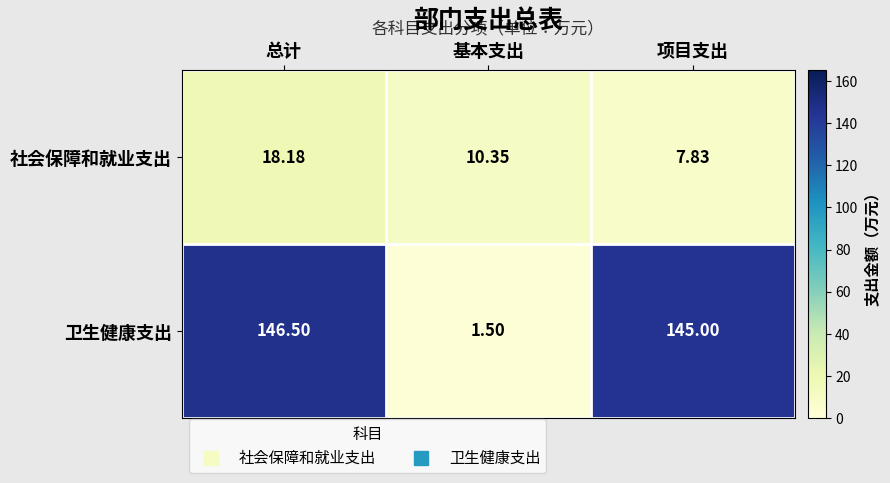

Which series has the widest spread of values?

卫生健康支出